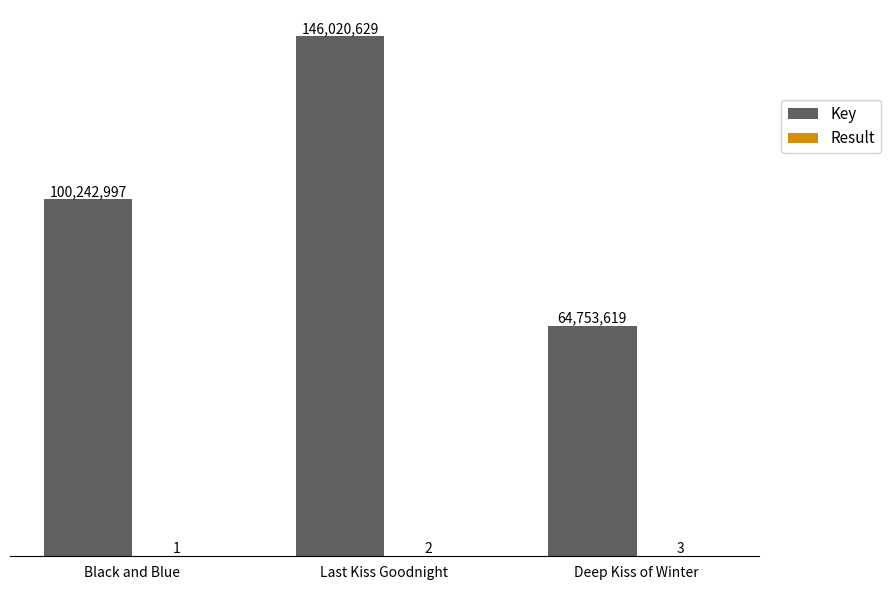

Which series has the widest spread of values?

Key